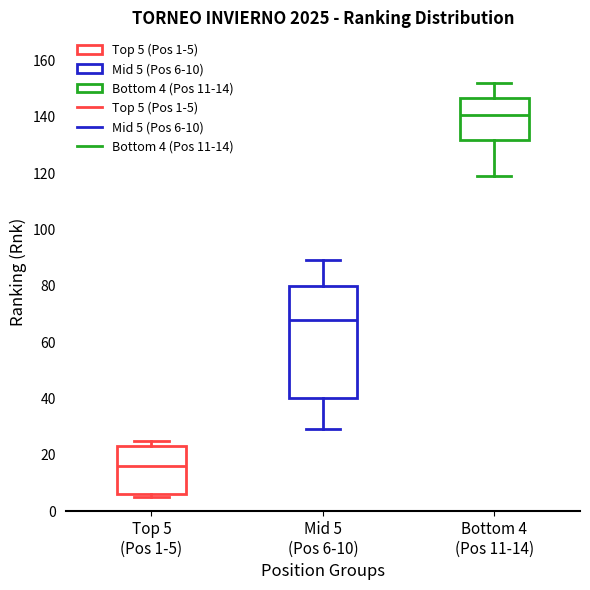

Which box's median line is the lowest?

Top 5 (Pos 1-5)